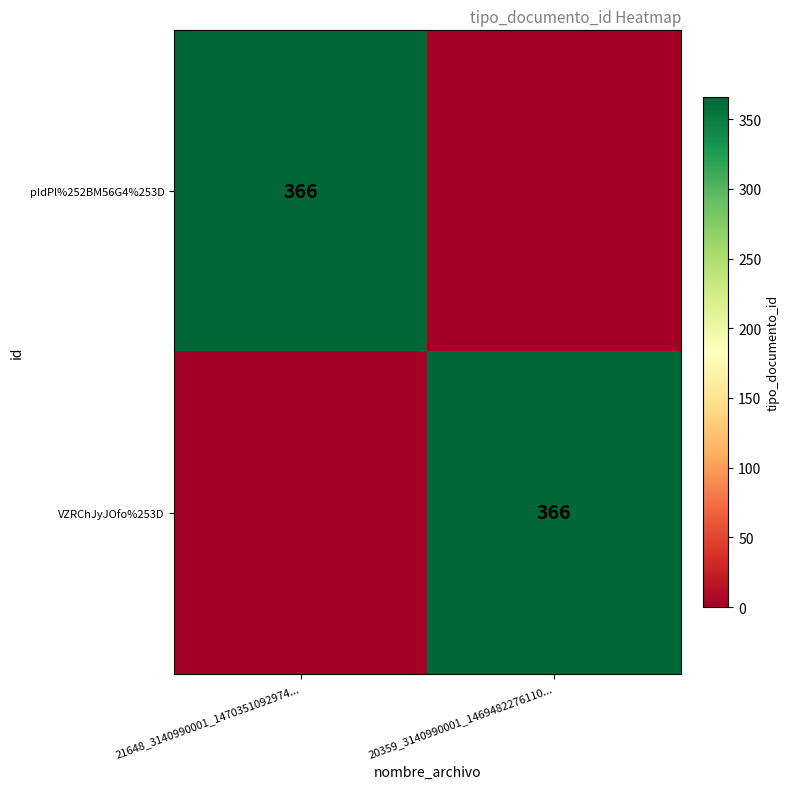

Is it true that VZRChJyJOfo%253D equals 531 at 20359_3140990001_1469482276110...?

False